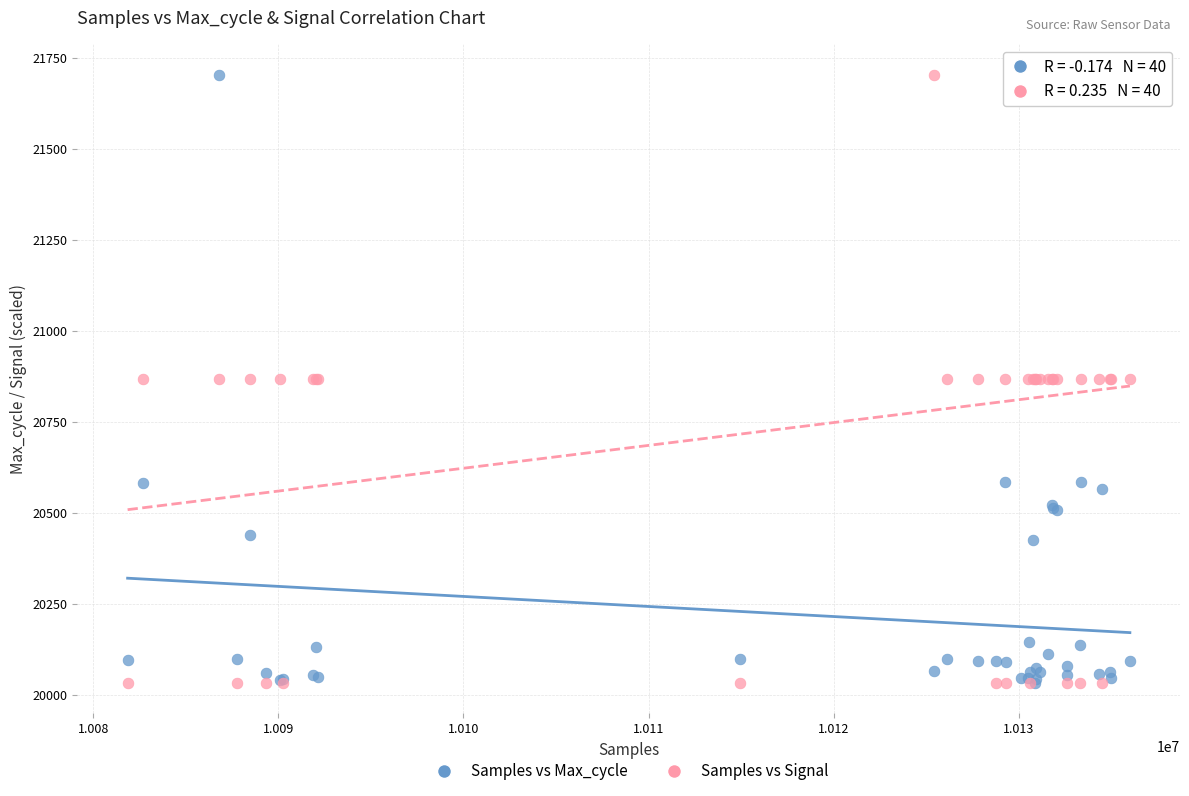

What are all the series names shown in the legend?

Samples vs Max_cycle, Samples vs Signal